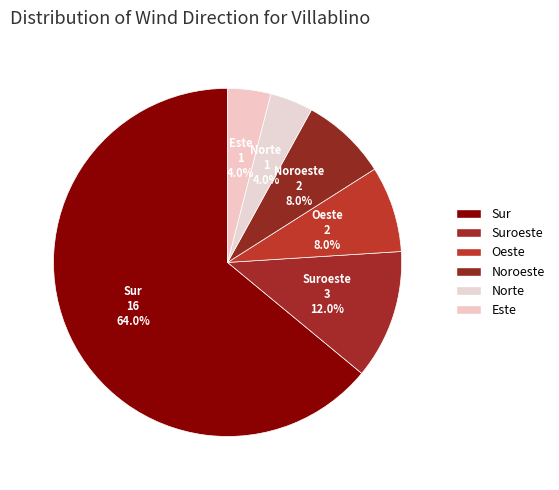

Count the number of slices in the pie.

6